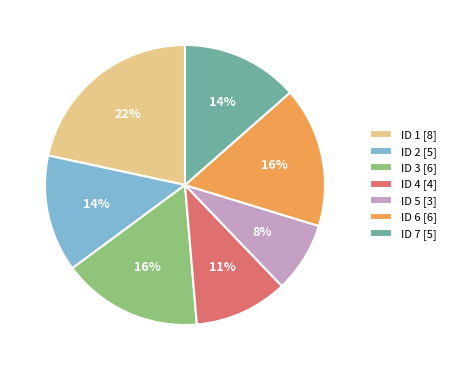

To the nearest percent, what is the difference between the ID 3 [6] and ID 4 [4] slice percentages?

5%